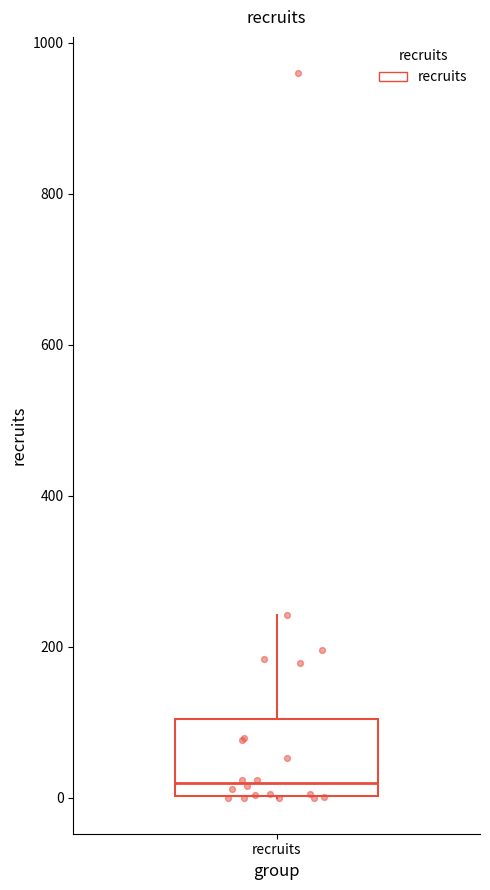

Transcribe this box plot: give where the median line is, the range the box spans, and where the two whiskers end, as read against the y-axis. The values are not printed on the chart, so give them approximately, as read against the axis.

median 20, box 0 to 100, whiskers 0 to 240